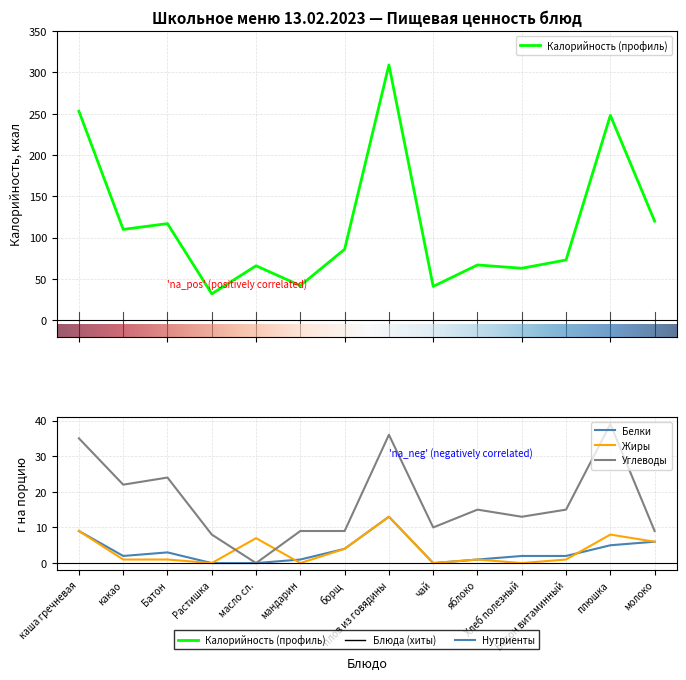

Reading right to left, transcribe all the data shown in this chart.

Калорийность: молоко=120	плюшка=248	Батон витаминный=73	Хлеб полезный=63	яблоко=67	чай=41	плов из говядины=309	борщ=86	мандарин=42	масло сл.=66	Растишка=32	Батон=117	какао=110	каша гречневая=253
Белки: молоко=6	плюшка=5	Батон витаминный=2	Хлеб полезный=2	яблоко=1	чай=0	плов из говядины=13	борщ=4	мандарин=1	масло сл.=0	Растишка=0	Батон=3	какао=2	каша гречневая=9
Жиры: молоко=6	плюшка=8	Батон витаминный=1	Хлеб полезный=0	яблоко=1	чай=0	плов из говядины=13	борщ=4	мандарин=0	масло сл.=7	Растишка=0	Батон=1	какао=1	каша гречневая=9
Углеводы: молоко=9	плюшка=39	Батон витаминный=15	Хлеб полезный=13	яблоко=15	чай=10	плов из говядины=36	борщ=9	мандарин=9	масло сл.=0	Растишка=8	Батон=24	какао=22	каша гречневая=35